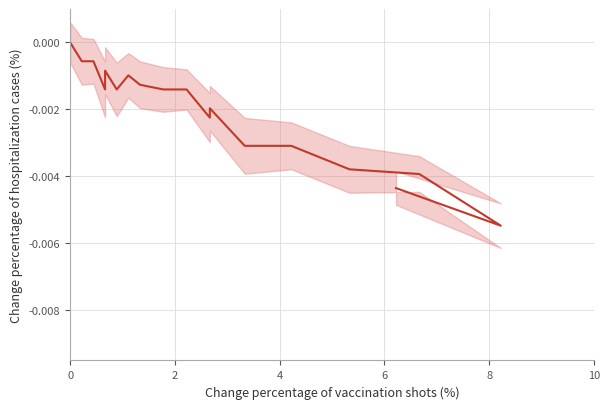

How many interior local valleys (lower than both neighbors) does the data have?

4